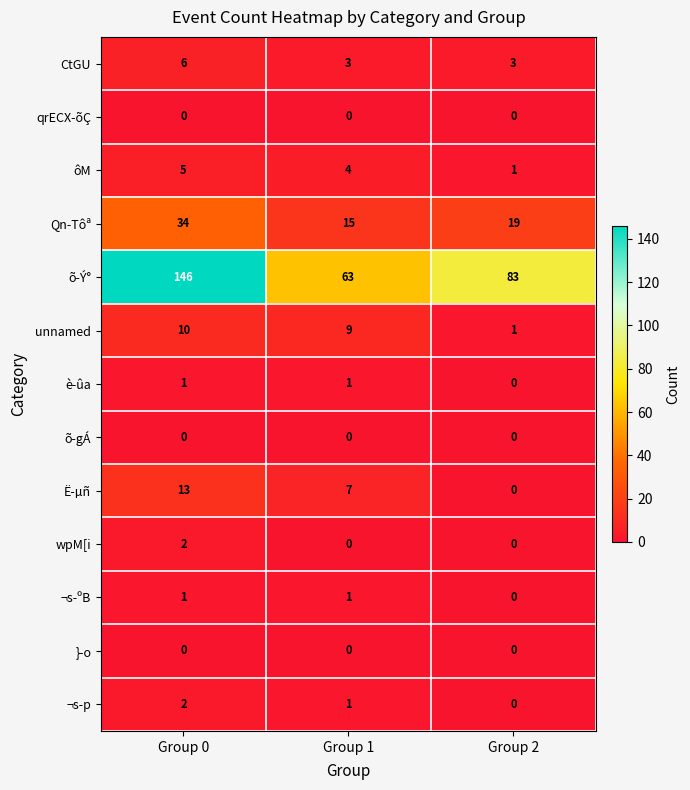

The ôM series shows 8 at Group 0. True or false?

False